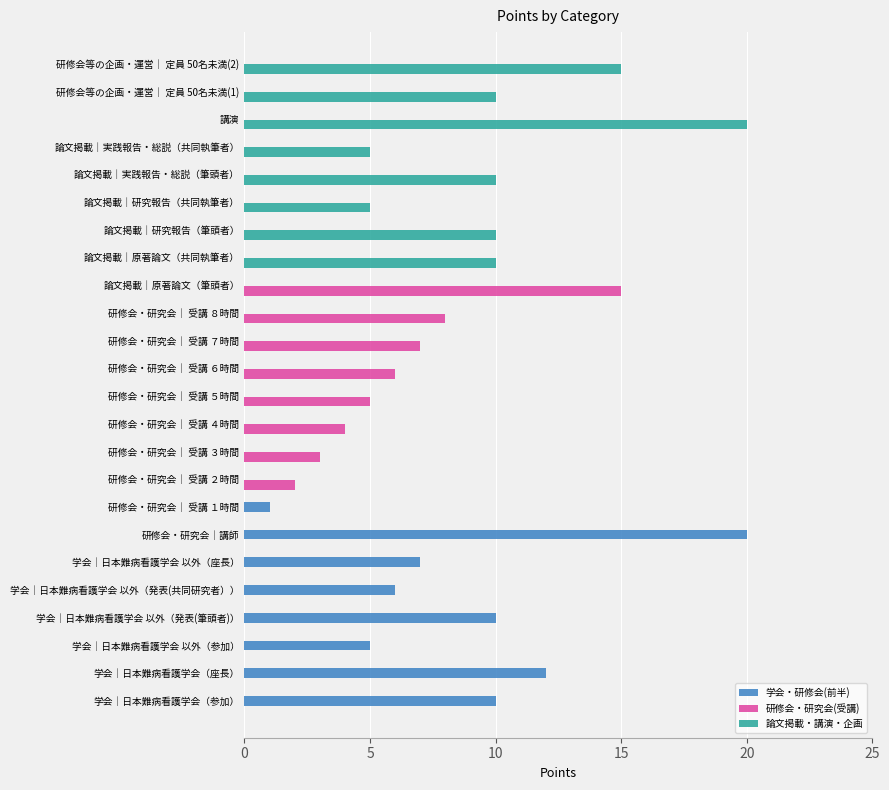

How many values in the 研修会・研究会(受講) series are below 6?

4